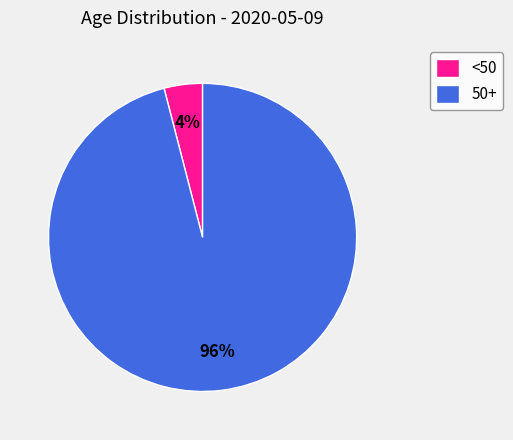

True or false: <50 accounts for 4% of the total.

True